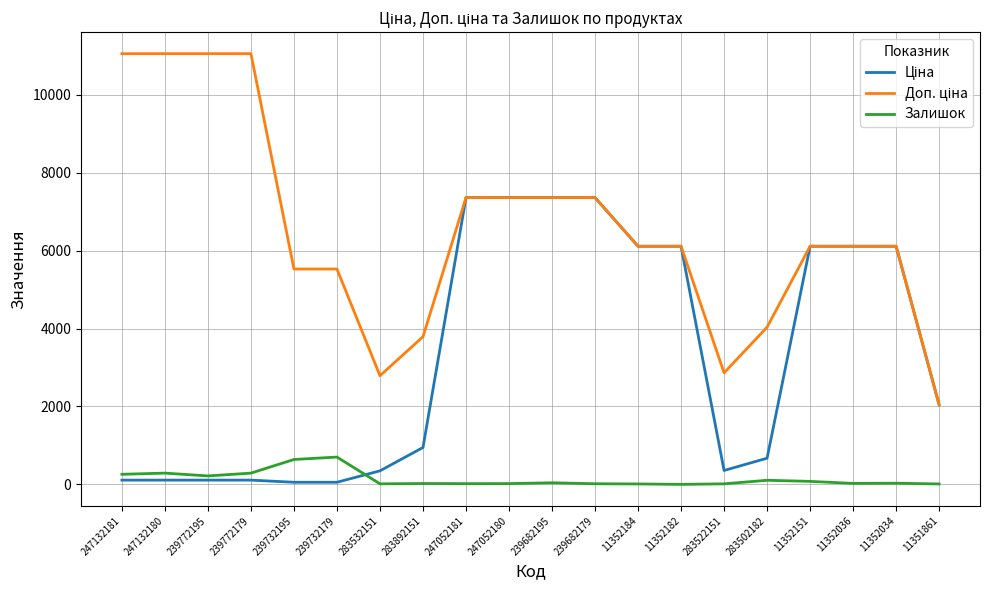

Rank the series by their average value, from lowest to highest.

Залишок, Ціна, Доп. ціна